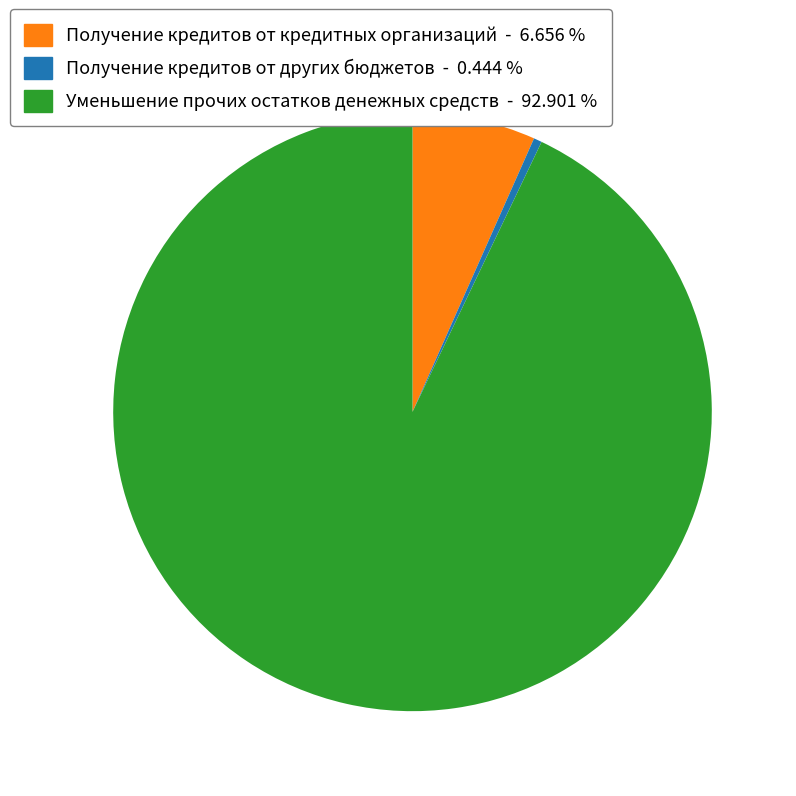

How many segments does this pie chart have?

3